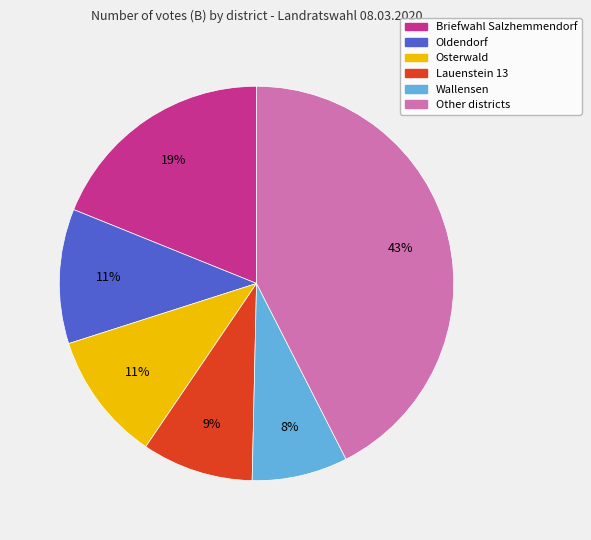

Does any single category account for the majority?

No